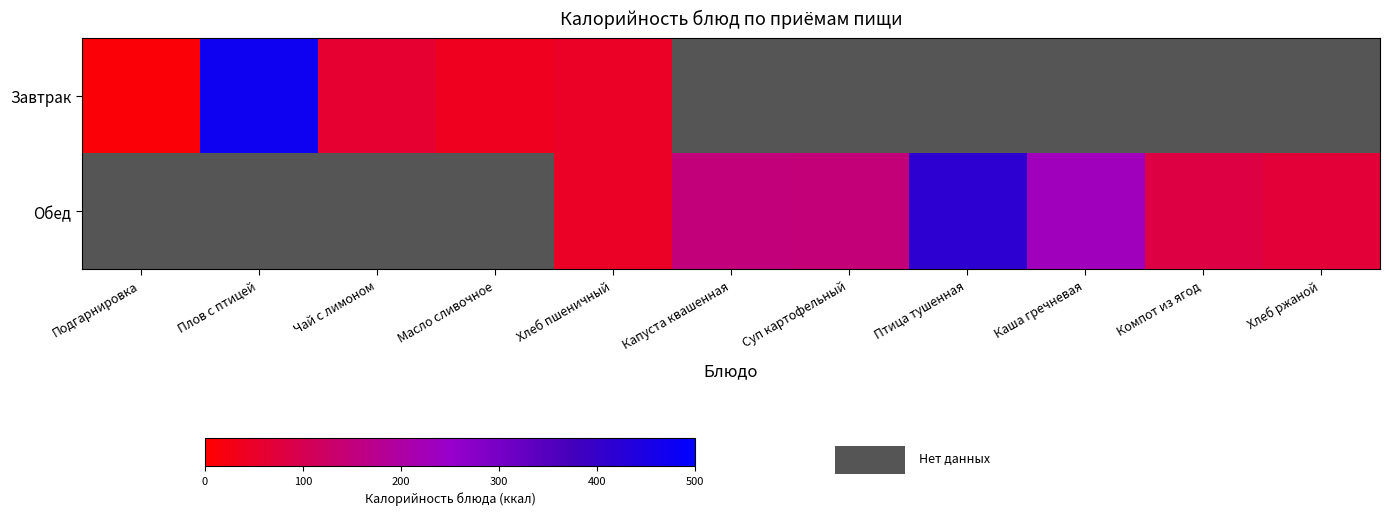

Is the value of Завтрак at Хлеб пшеничный greater than the value of Обед at Подгарнировка?

No